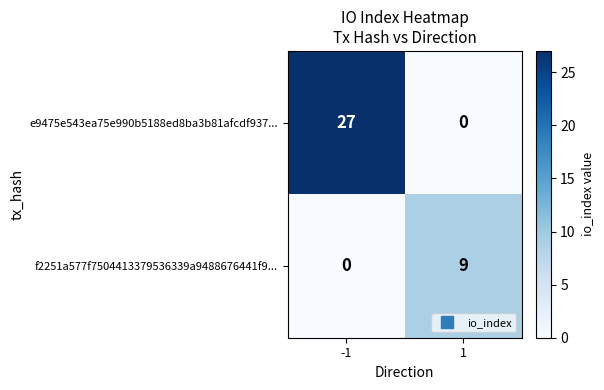

What is the approximate value of f2251a577f7504413379536339a9488676441f9... at 1?

9